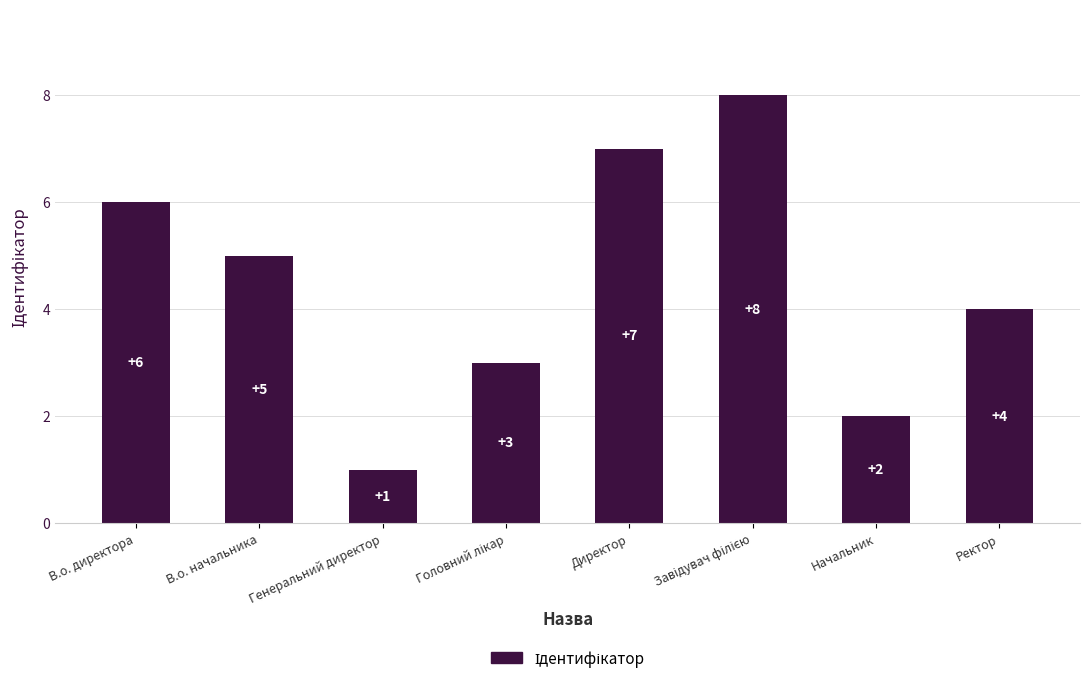

Between В.о. начальника and Начальник, which is larger?

В.о. начальника